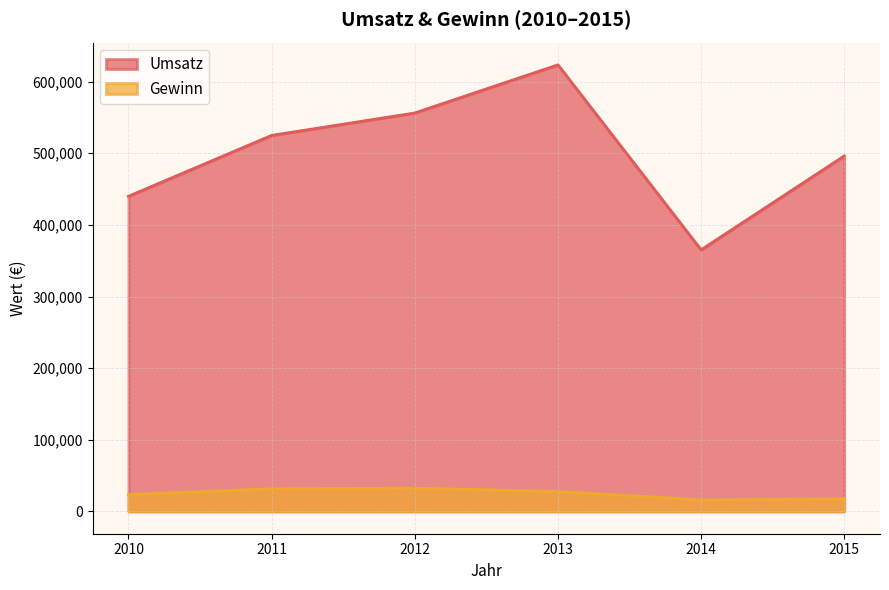

True or false: Umsatz and Gewinn cross at least once.

False